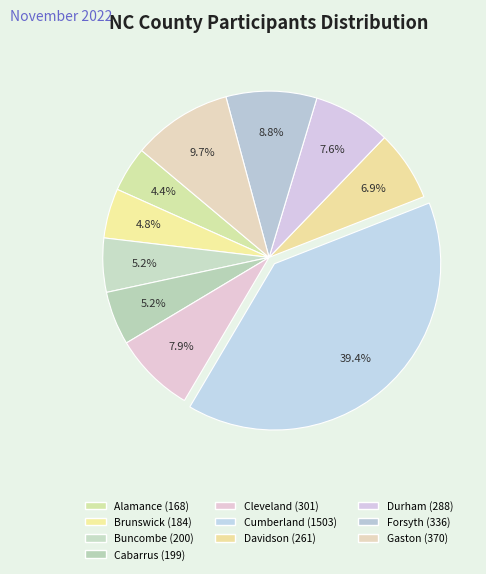

To the nearest percent, what is the difference between the largest and smallest slice percentages?

35%